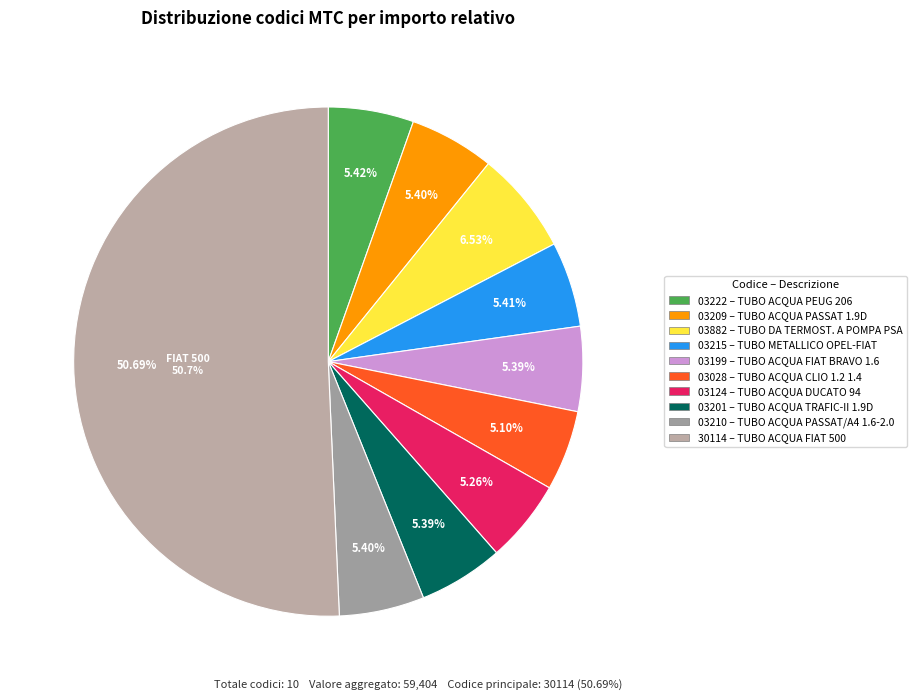

Count the number of slices in the pie.

10